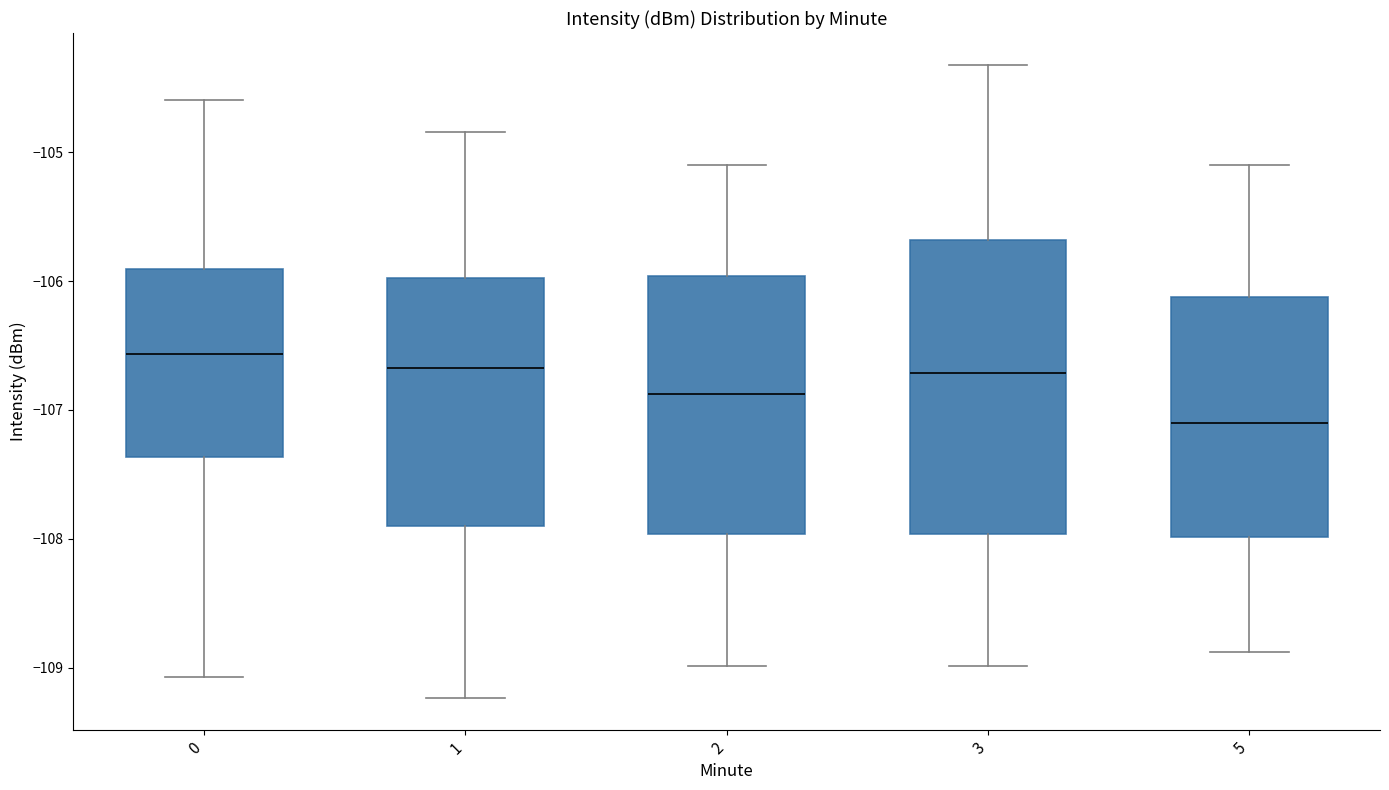

Which box is the tallest, from its lower edge to its upper edge?

3